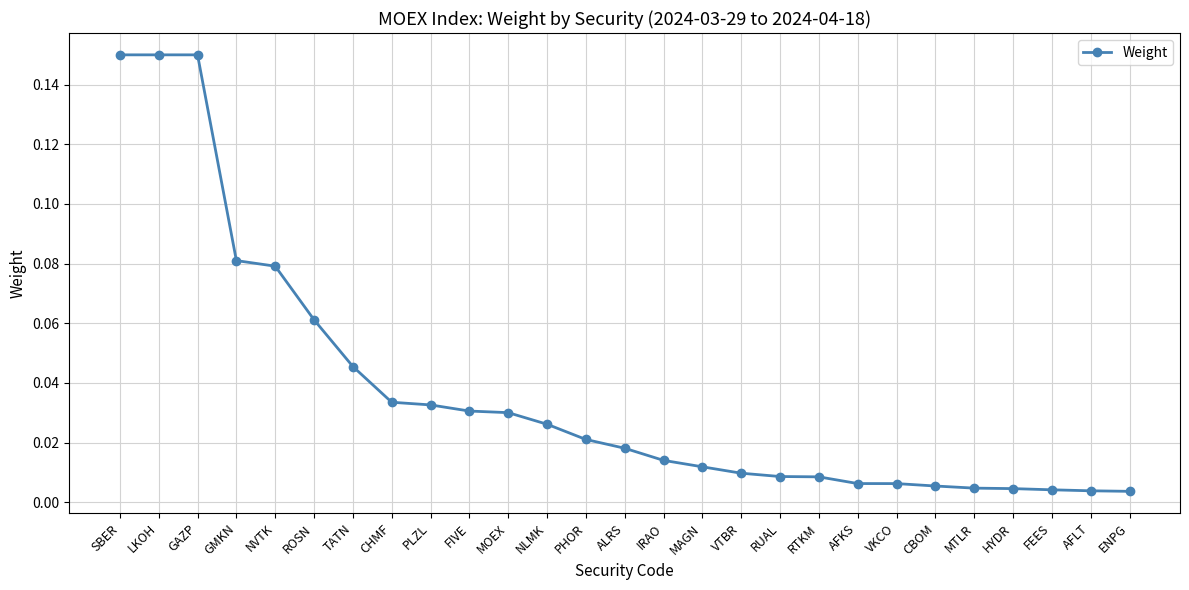

What is the sum of all values?

1.0